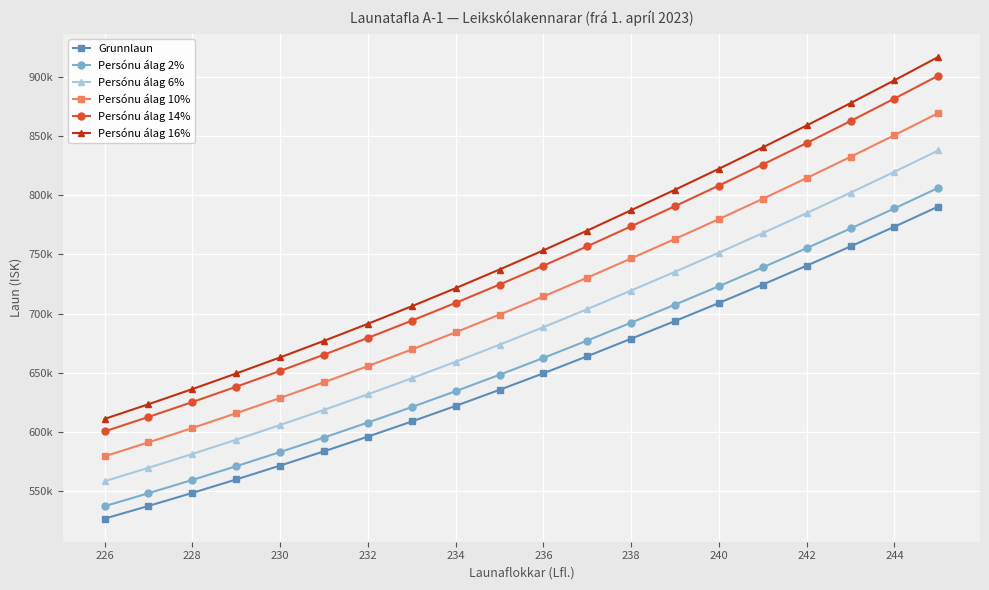

Reading left to right, what are all the values shown in this chart?

Grunnlaun: 526727.0	537444.0	548478.0	559850.0	571562.0	583622.0	596044.0	608838.0	622019.0	635596.0	649577.0	663981.0	678812.0	693745.9	709008.3	724606.5	740547.8	756839.8	773490.3	790507.1
Persónu álag 2%: 537261.5	548192.9	559447.6	571047.0	582993.2	595294.4	607964.9	621014.8	634459.4	648307.9	662568.5	677260.6	692388.2	707620.8	723188.4	739098.6	755358.8	771976.6	788960.1	806317.3
Persónu álag 6%: 558330.6	569690.6	581386.7	593441.0	605855.7	618639.3	631806.6	645368.3	659340.1	673731.8	688551.6	703819.9	719540.7	735370.6	751548.8	768082.8	784980.7	802250.2	819899.7	837937.5
Persónu álag 10%: 579399.7	591188.4	603325.8	615835.0	628718.2	641984.2	655648.4	669721.8	684220.9	699155.6	714534.7	730379.1	746693.2	763120.4	779909.1	797067.1	814602.6	832523.8	850839.4	869557.8
Persónu álag 14%: 600468.8	612686.2	625264.9	638229.0	651580.7	665329.1	679490.2	694075.3	709101.7	724579.4	740517.8	756938.3	773845.7	790870.3	808269.4	826051.4	844224.5	862797.4	881779.0	901178.1
Persónu álag 16%: 611003.3	623435.0	636234.5	649426.0	663011.9	677001.5	691411.0	706252.1	721542.0	737291.4	753509.3	770218.0	787421.9	804745.2	822449.6	840543.5	859035.4	877934.2	897248.8	916988.2